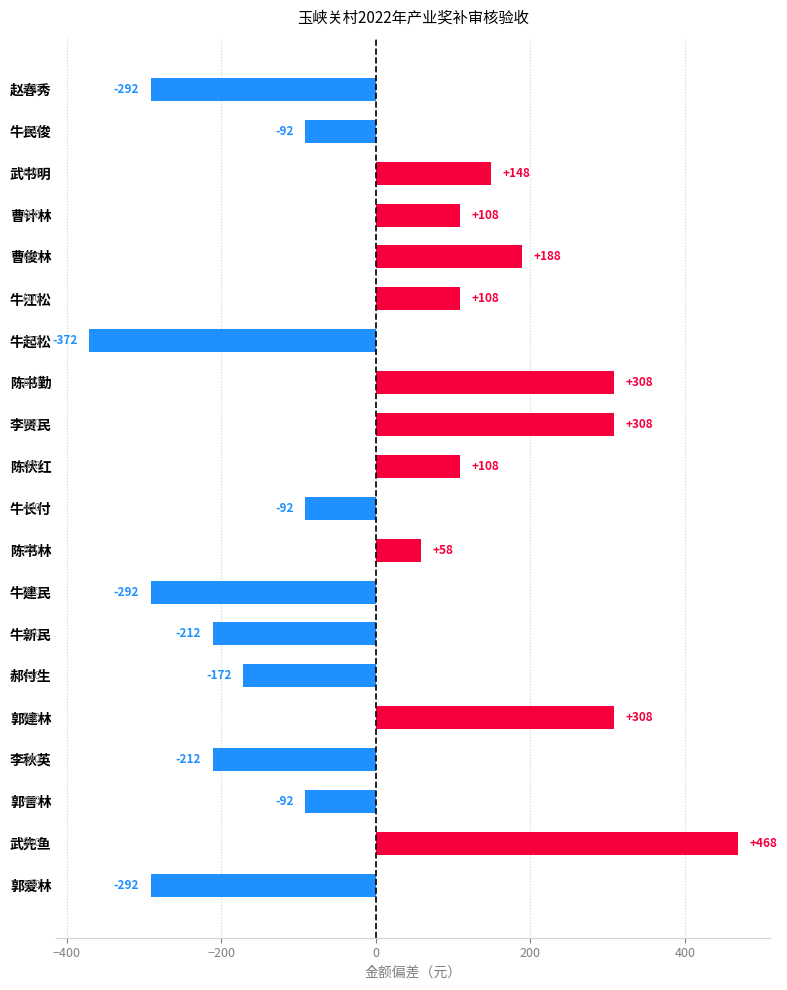

How many bars are there in total?

20